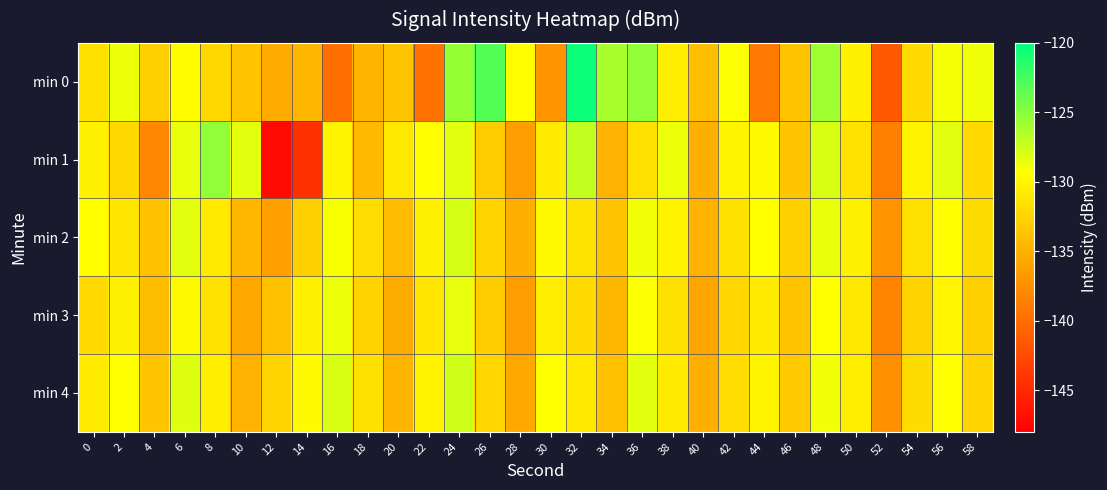

What is the total value across all series at 4?

-672.3